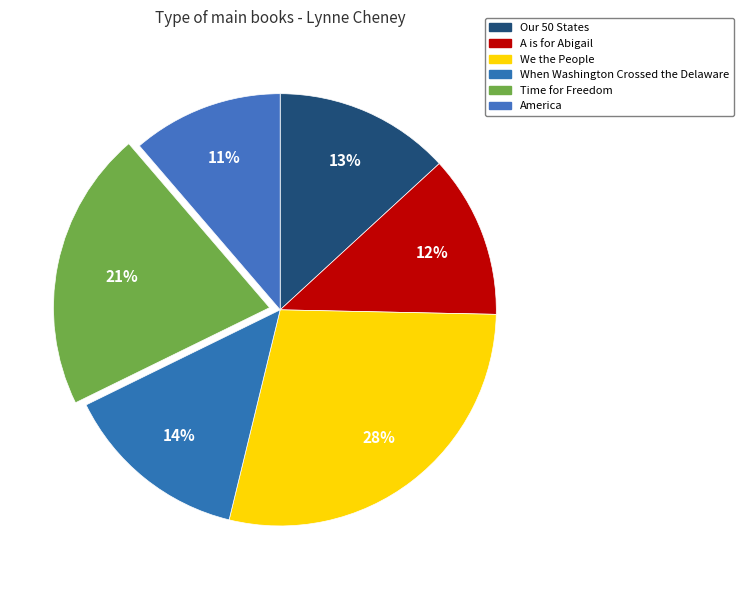

How much of the chart is everything except Our 50 States?

86.8%